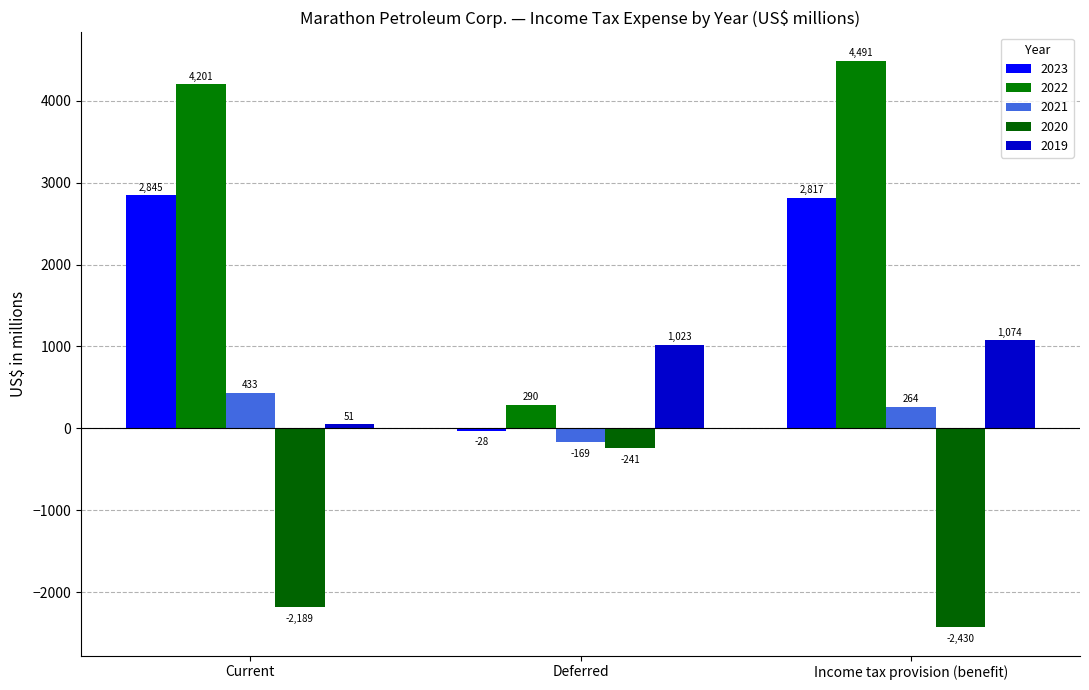

What value does the 2019 series have at Deferred, to the nearest 10?

1020